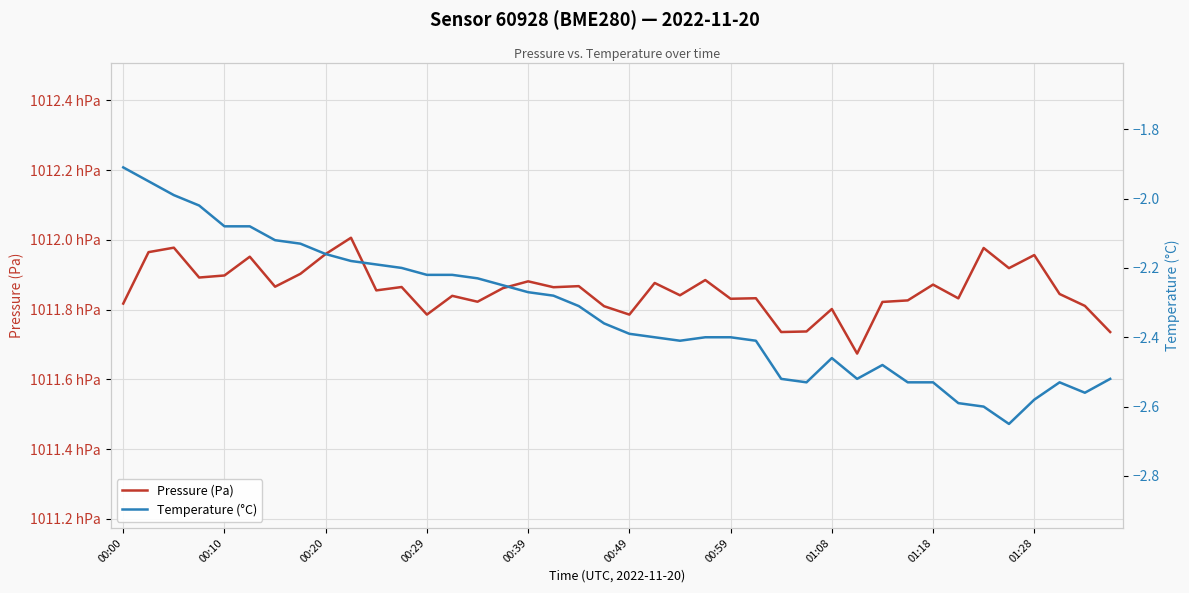

Between 27 and 22, which is larger?

22